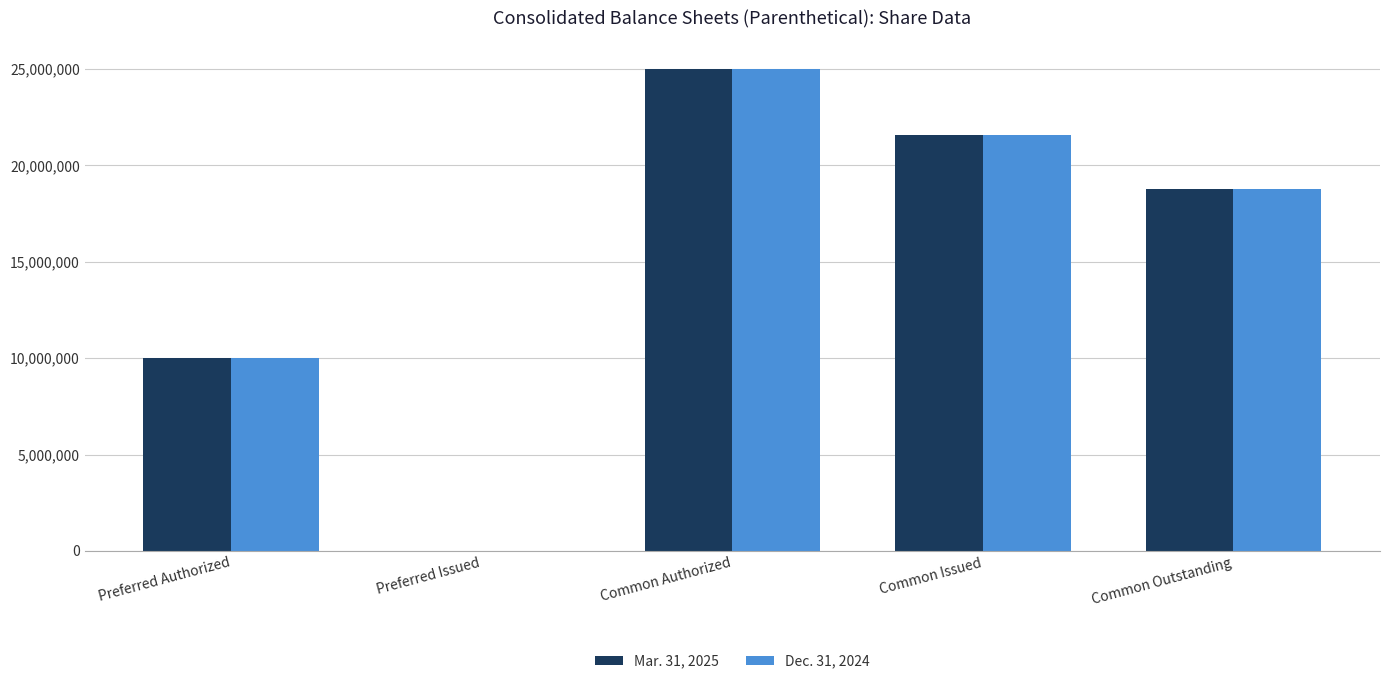

The Dec. 31, 2024 series shows 7742144 at Common Outstanding. True or false?

False